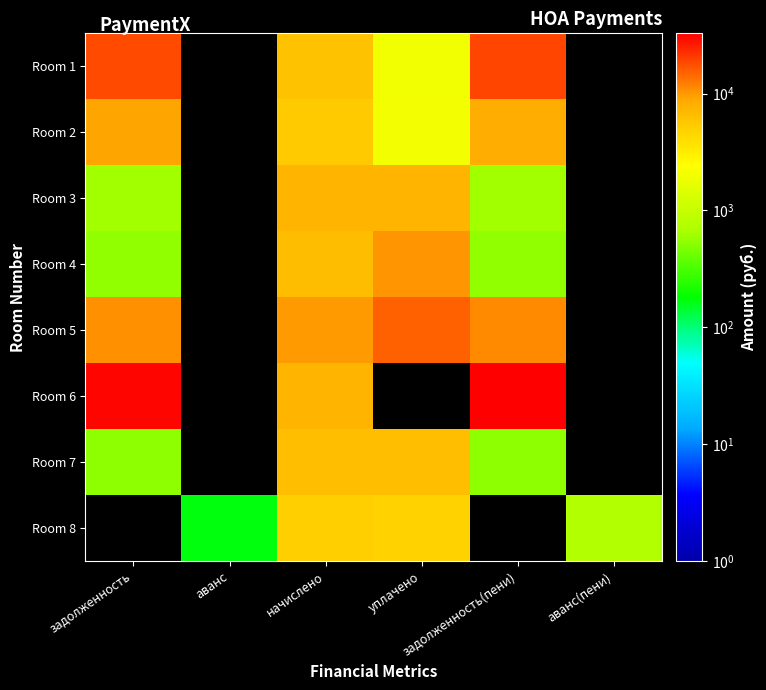

What is the smallest value displayed?

172.0